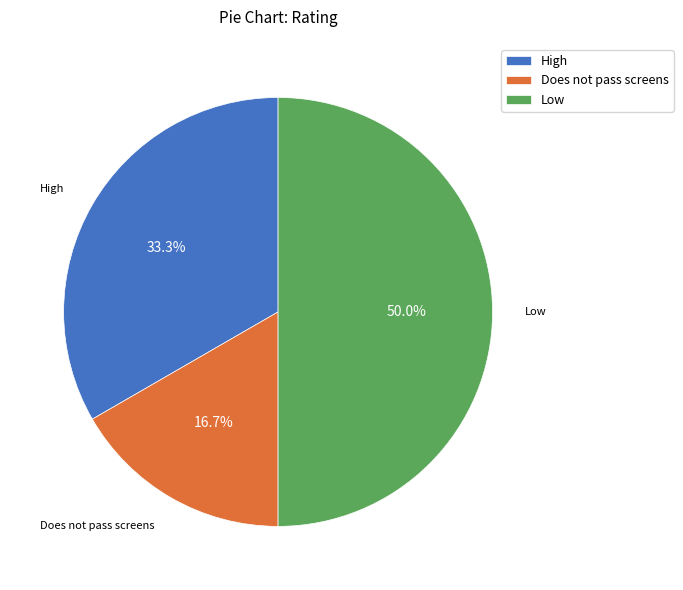

Between Does not pass screens and Low, which is larger?

Low